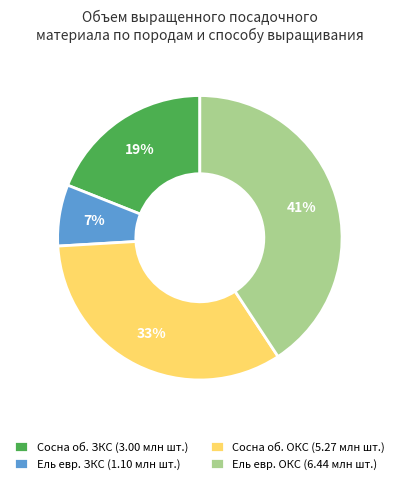

Combined, do Ель евр. ЗКС and Сосна об. ОКС account for over 50%?

No